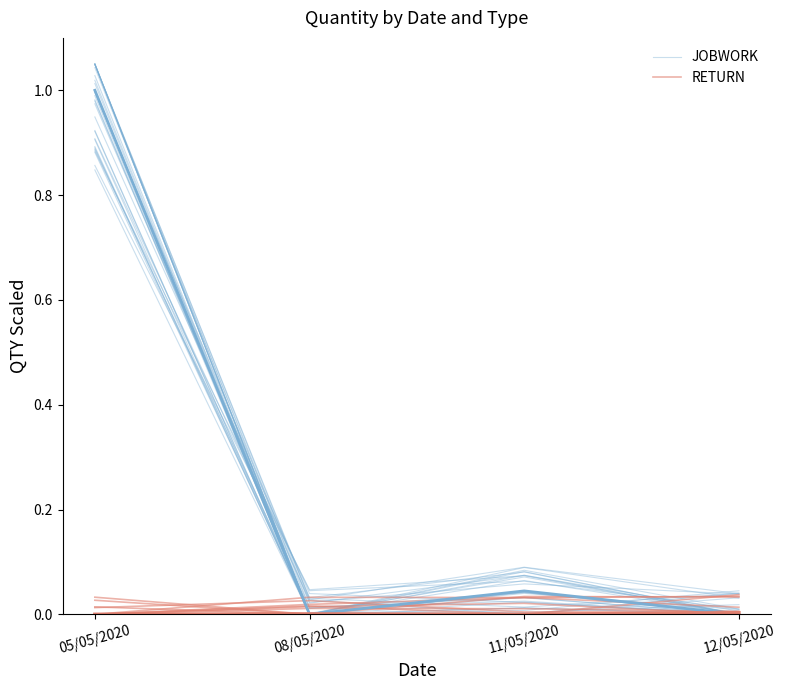

What is the average value of the JOBWORK series?

0.3